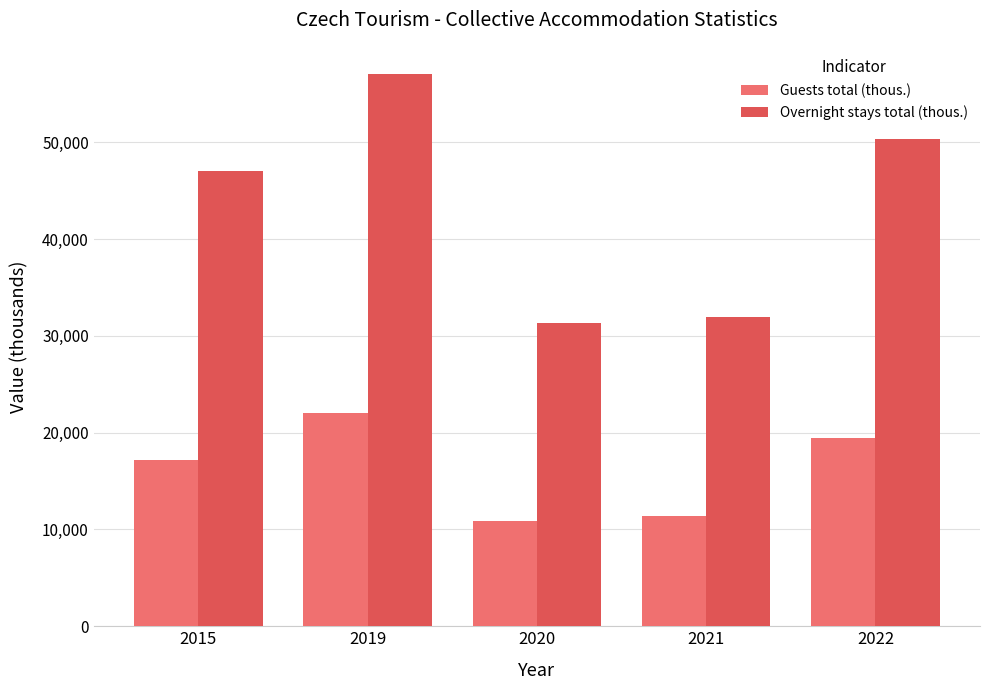

Where does the Overnight stays total (thous.) series first go above 47093?

2015